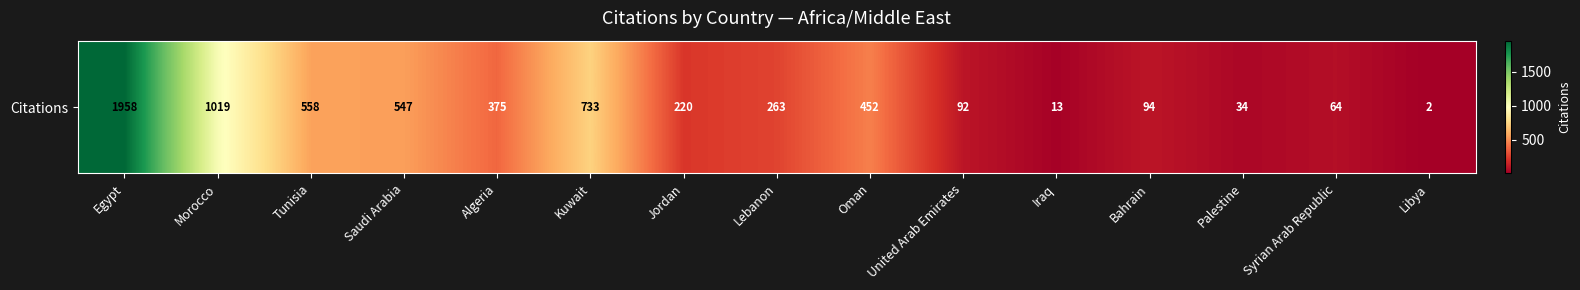

List the labels in order of value, largest first.

Egypt, Morocco, Kuwait, Tunisia, Saudi Arabia, Oman, Algeria, Lebanon, Jordan, Bahrain, United Arab Emirates, Syrian Arab Republic, Palestine, Iraq, Libya